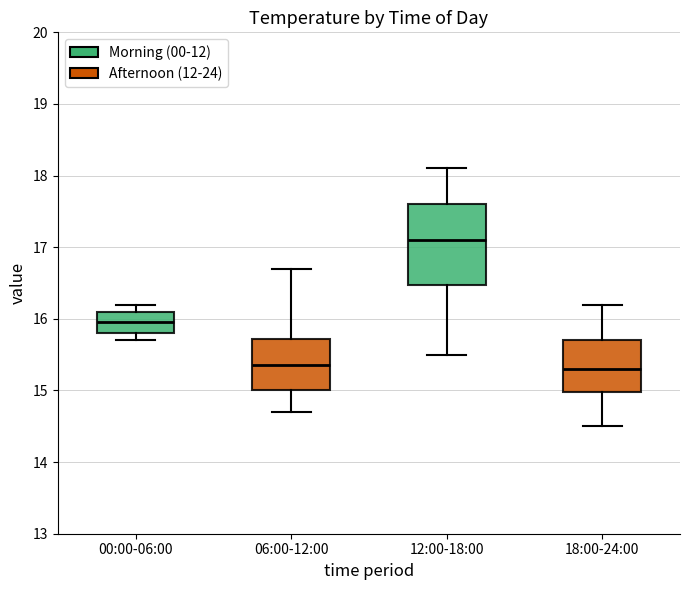

Reading left to right, read every box against the y-axis: the position of its median line, the range the box covers, and the ends of its whiskers. The values are not printed on the chart, so give them approximately, as read against the axis.

00:00-06:00: median 16.0, box 15.8 to 16.1, whiskers 15.7 to 16.2
06:00-12:00: median 15.4, box 15.0 to 15.7, whiskers 14.7 to 16.7
12:00-18:00: median 17.1, box 16.5 to 17.6, whiskers 15.5 to 18.1
18:00-24:00: median 15.3, box 15.0 to 15.7, whiskers 14.5 to 16.2